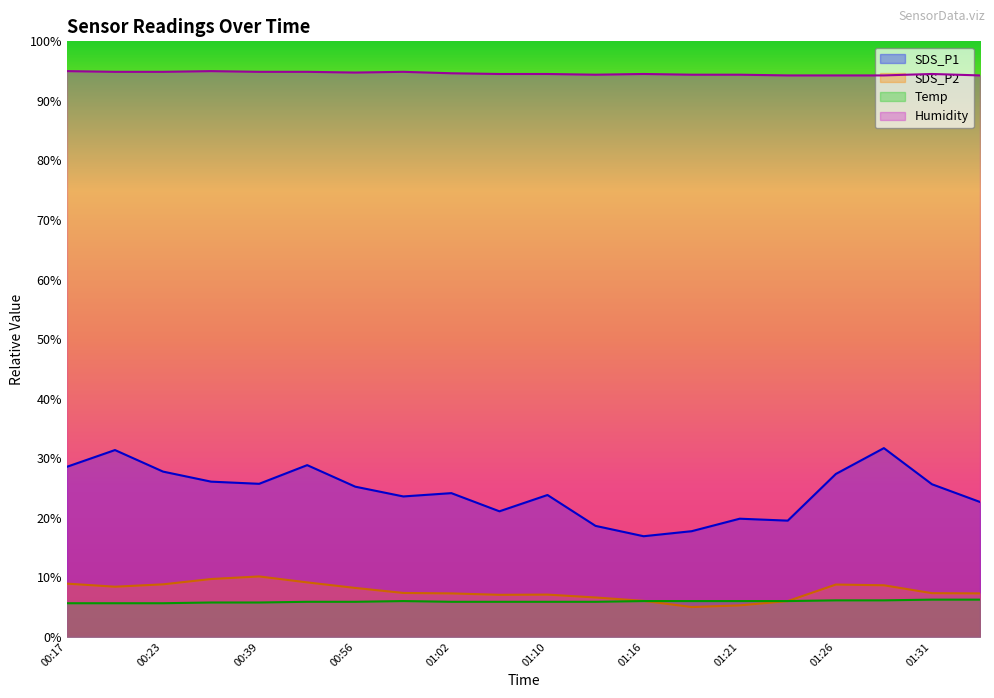

Rank the series at 01:26 from highest to lowest value.

Humidity, SDS_P1, SDS_P2, Temp